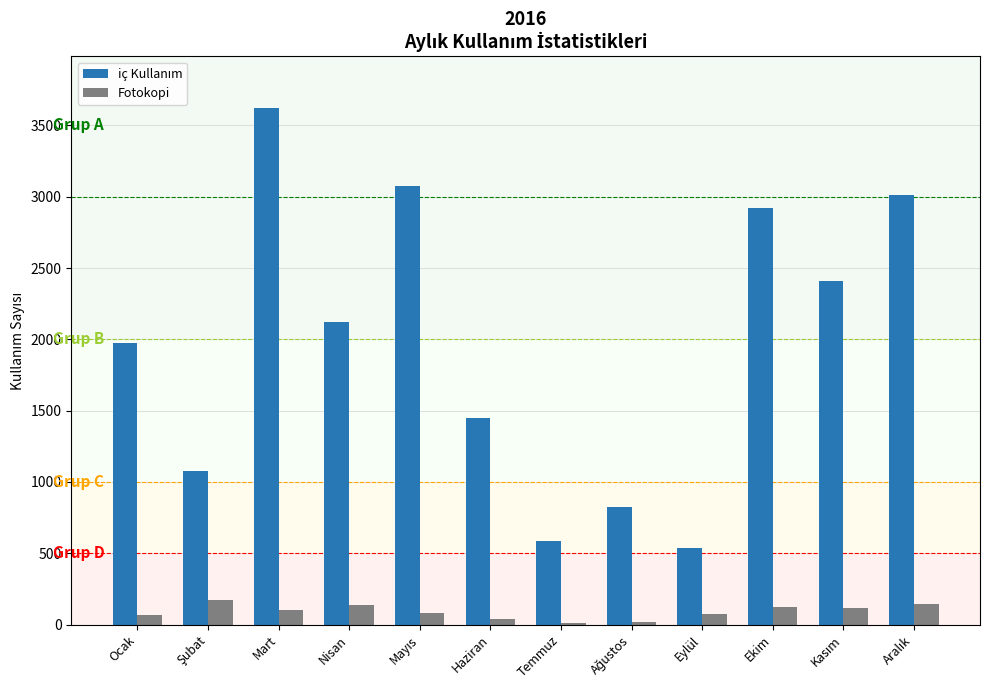

How many data points does each series have?

12